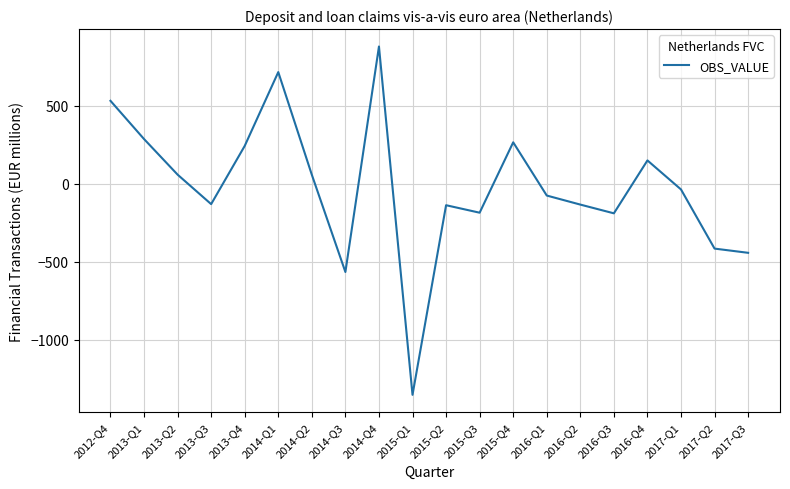

Where is the first local minimum?

2013-Q3